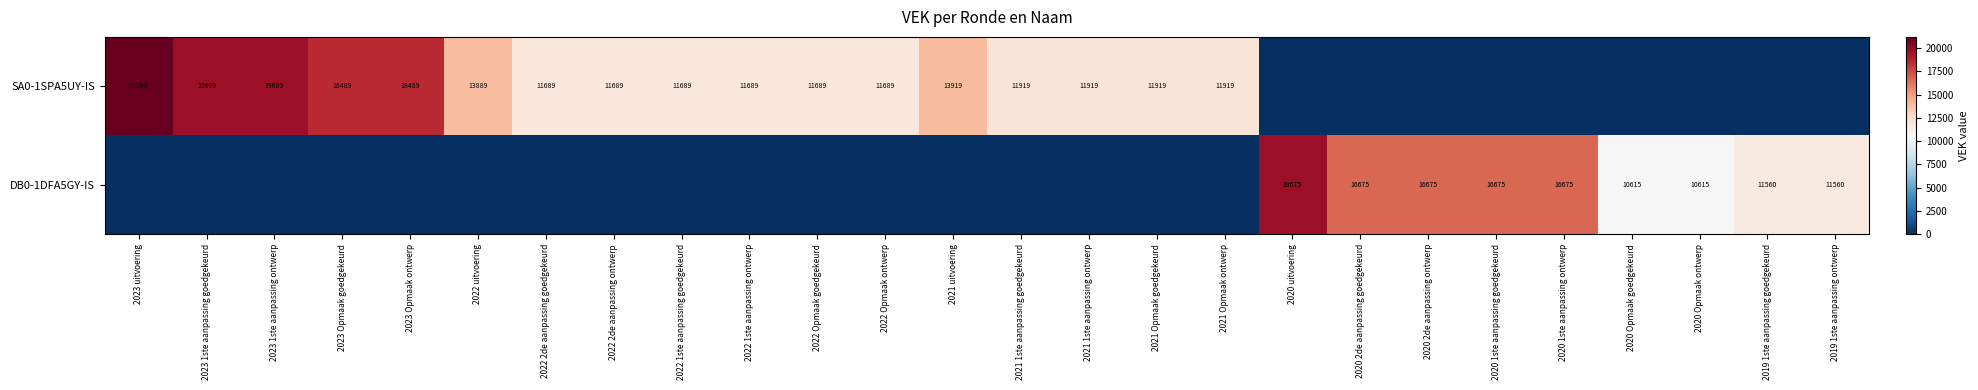

What is the maximum value shown in the chart?

21189